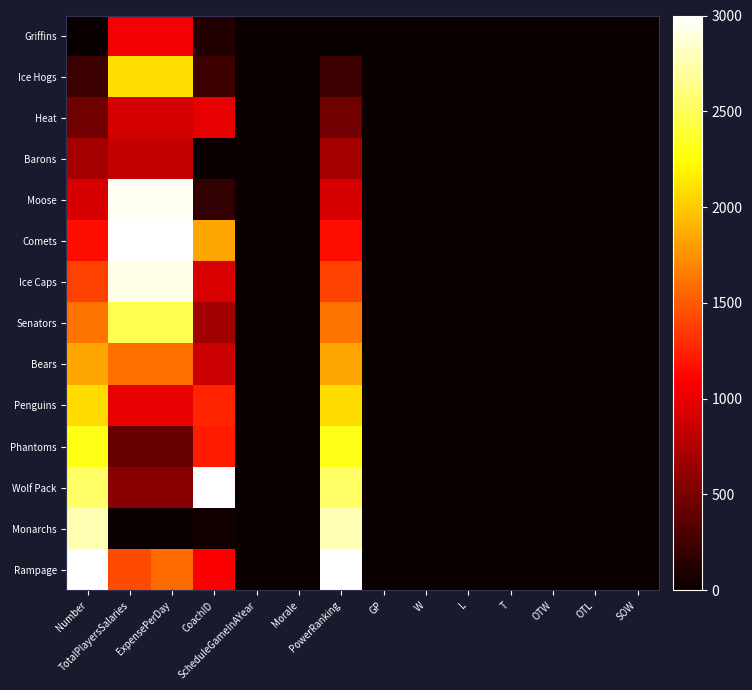

How many distinct data groups are displayed?

14